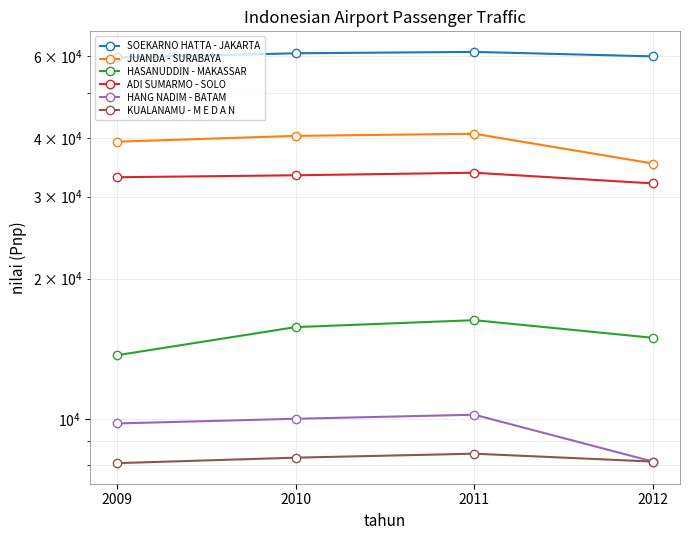

How many ADI SUMARMO - SOLO values are between 32988 and 33733?

3